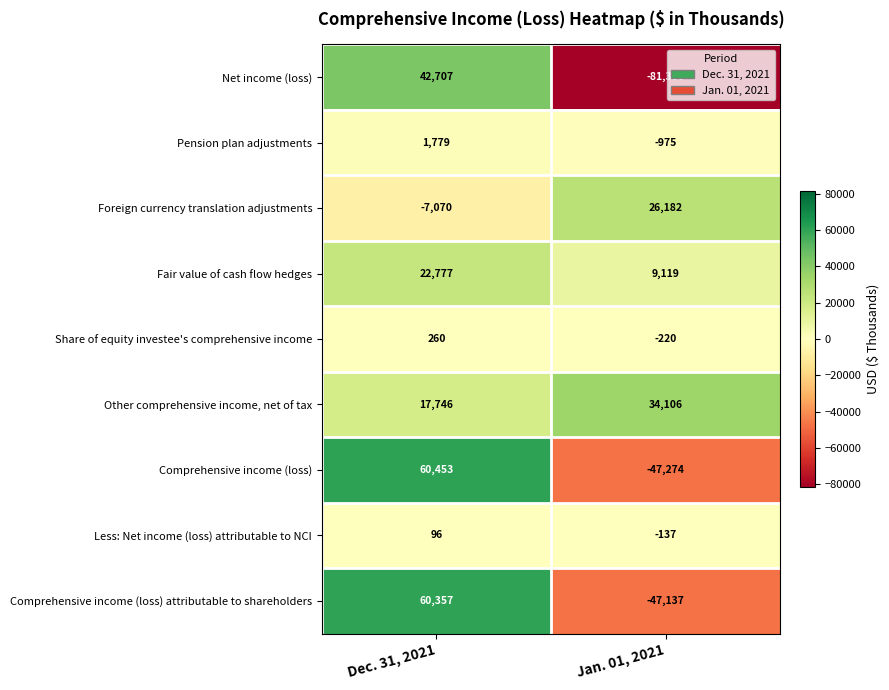

Reading left to right, list all the values displayed in this chart.

Net income (loss): Dec. 31, 2021=42707	Jan. 01, 2021=-81380
Pension plan adjustments: Dec. 31, 2021=1779	Jan. 01, 2021=-975
Foreign currency translation adjustments: Dec. 31, 2021=-7070	Jan. 01, 2021=26182
Fair value of cash flow hedges: Dec. 31, 2021=22777	Jan. 01, 2021=9119
Share of equity investee's comprehensive income: Dec. 31, 2021=260	Jan. 01, 2021=-220
Other comprehensive income, net of tax: Dec. 31, 2021=17746	Jan. 01, 2021=34106
Comprehensive income (loss): Dec. 31, 2021=60453	Jan. 01, 2021=-47274
Less: Net income (loss) attributable to NCI: Dec. 31, 2021=96	Jan. 01, 2021=-137
Comprehensive income (loss) attributable to shareholders: Dec. 31, 2021=60357	Jan. 01, 2021=-47137